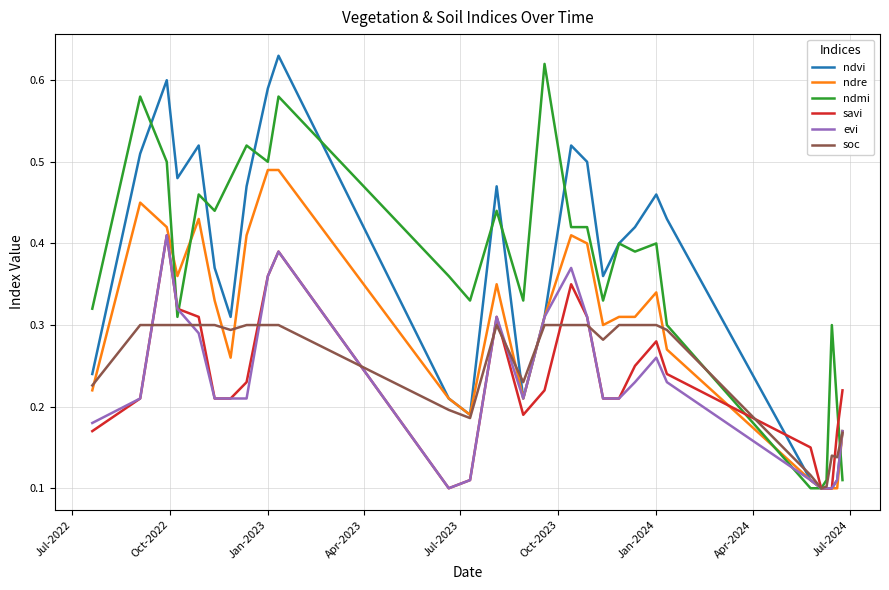

What is the total value across all series at Jan-2023?

2.6